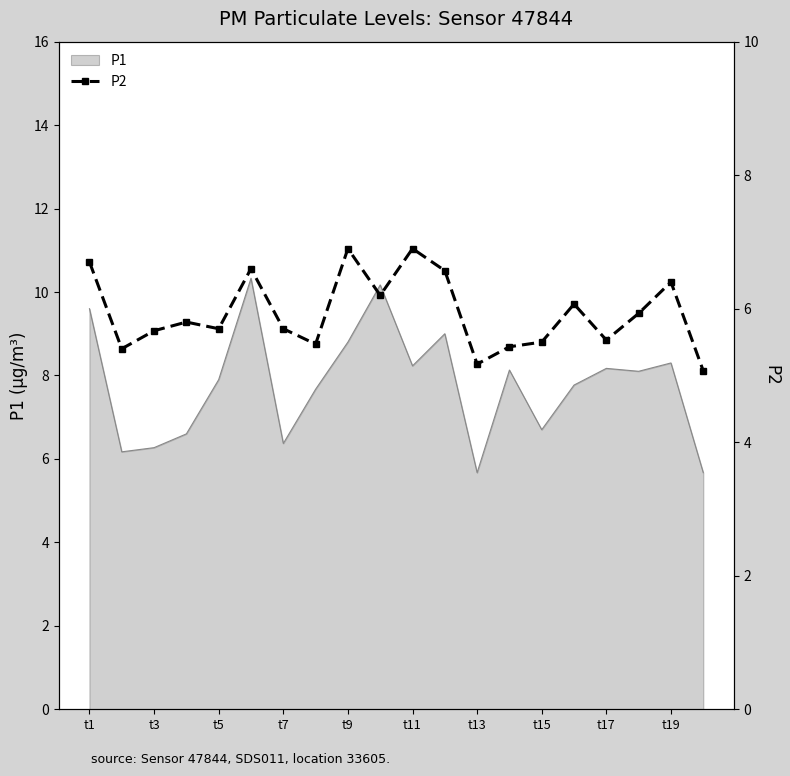

The value of P1 at t13 is 5.7. True or false?

True